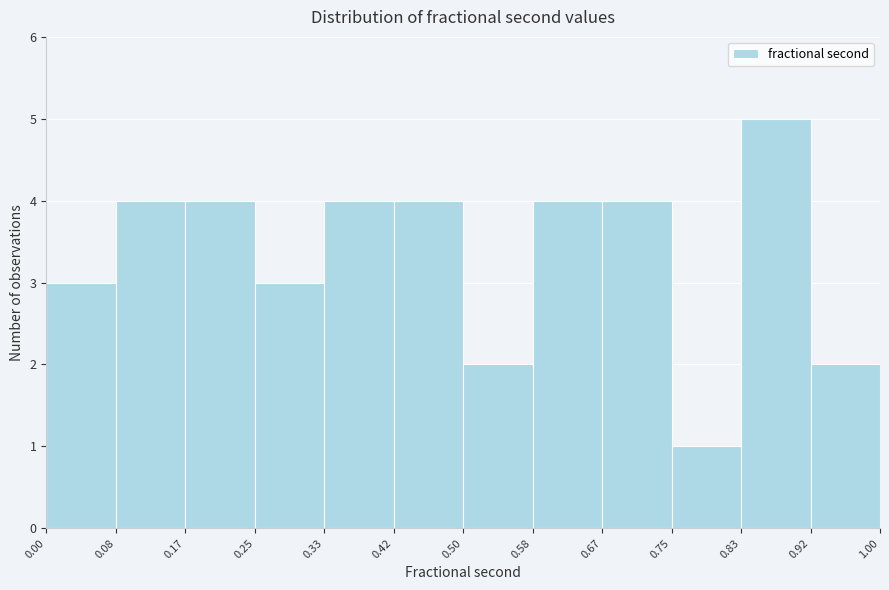

Reading left to right, list every bar in this chart as the range it spans on the x-axis followed by its height. The values are not printed on the chart, so give them approximately, as read against the axis.

0.00 to 0.08: 3
0.08 to 0.17: 4
0.17 to 0.25: 4
0.25 to 0.33: 3
0.33 to 0.42: 4
0.42 to 0.50: 4
0.50 to 0.58: 2
0.58 to 0.67: 4
0.67 to 0.75: 4
0.75 to 0.83: 1
0.83 to 0.92: 5
0.92 to 1.00: 2